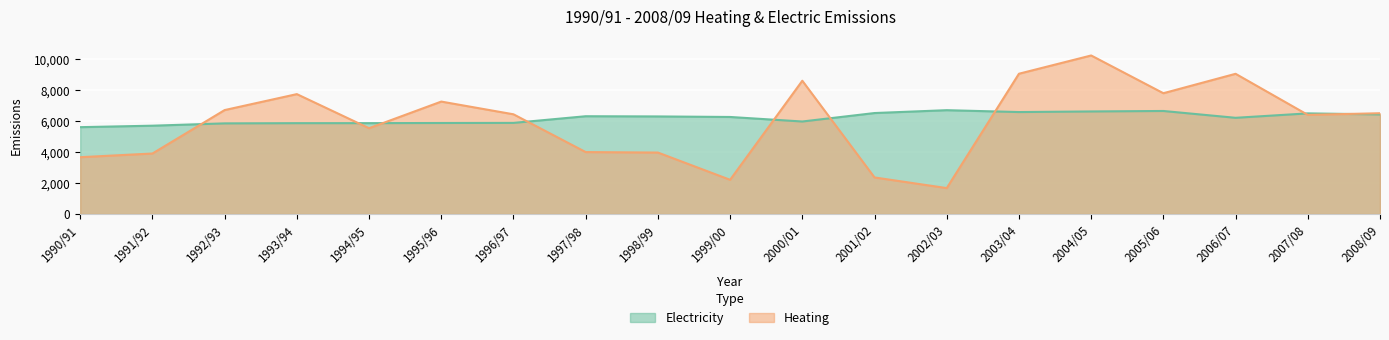

At which label does Electricity first exceed 6251?

1997/98